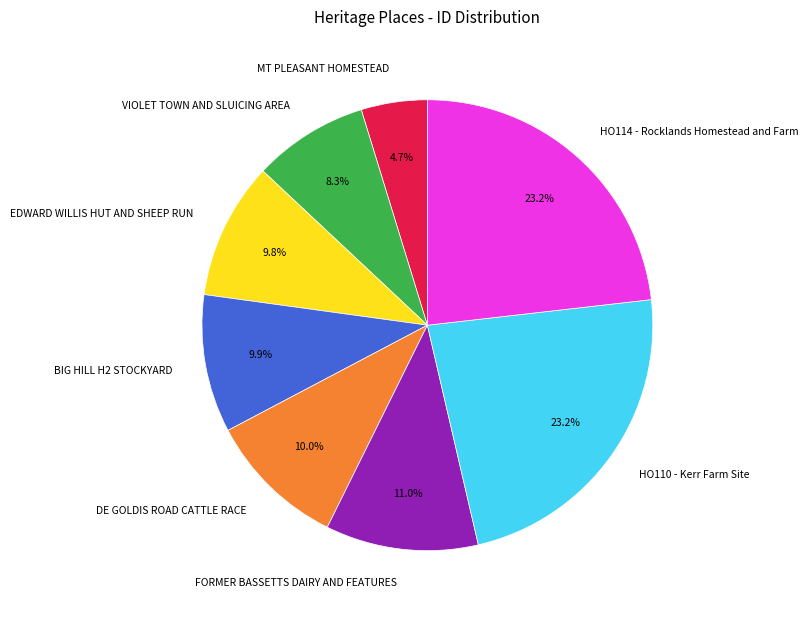

Which category has the smallest portion of the pie?

MT PLEASANT HOMESTEAD